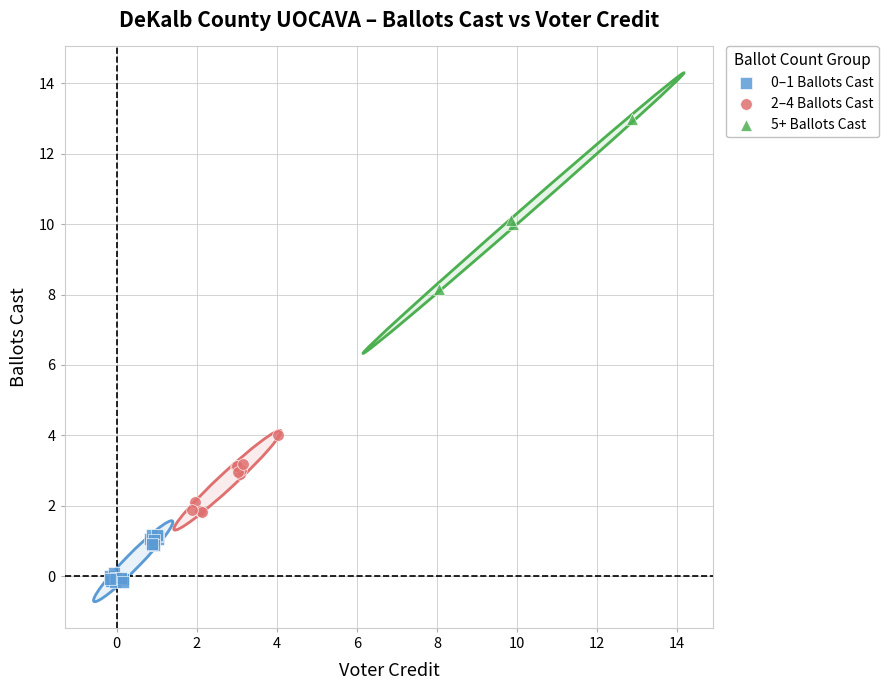

Which series has the largest Y range (max minus min)?

5+ Ballots Cast